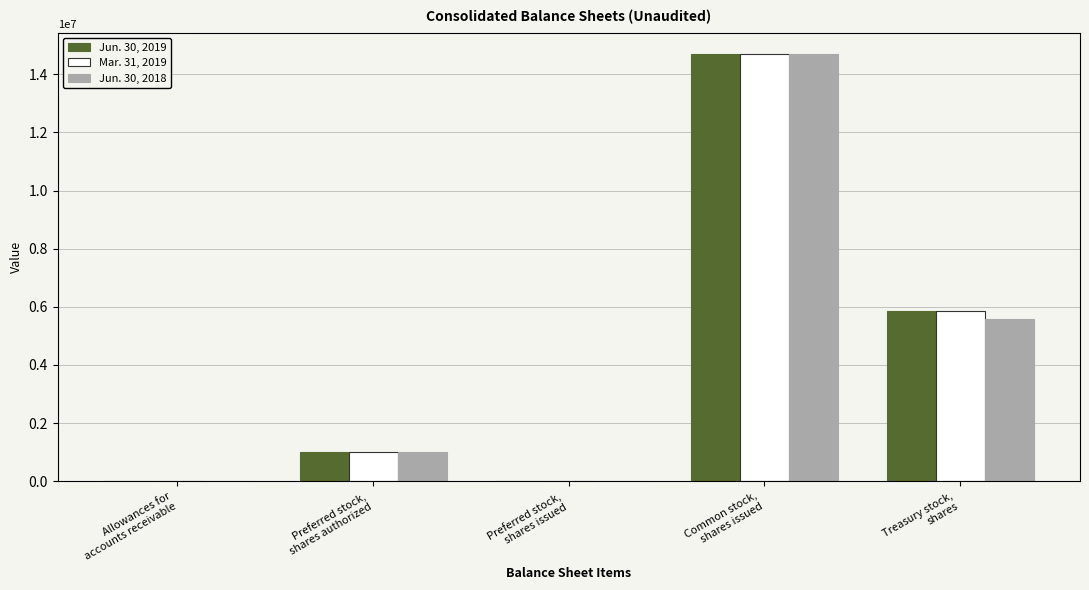

How many groups of bars are there?

5